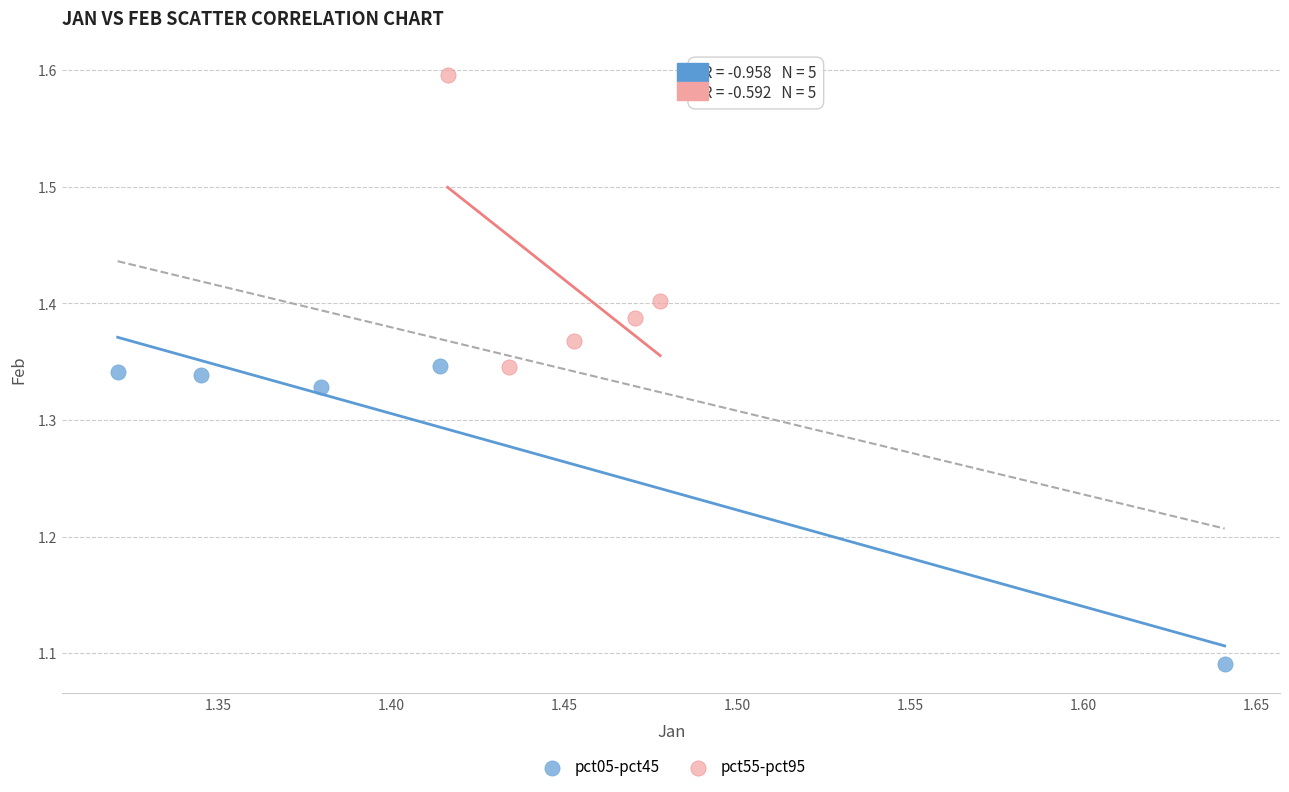

Which series reaches the maximum Y coordinate?

pct55-pct95